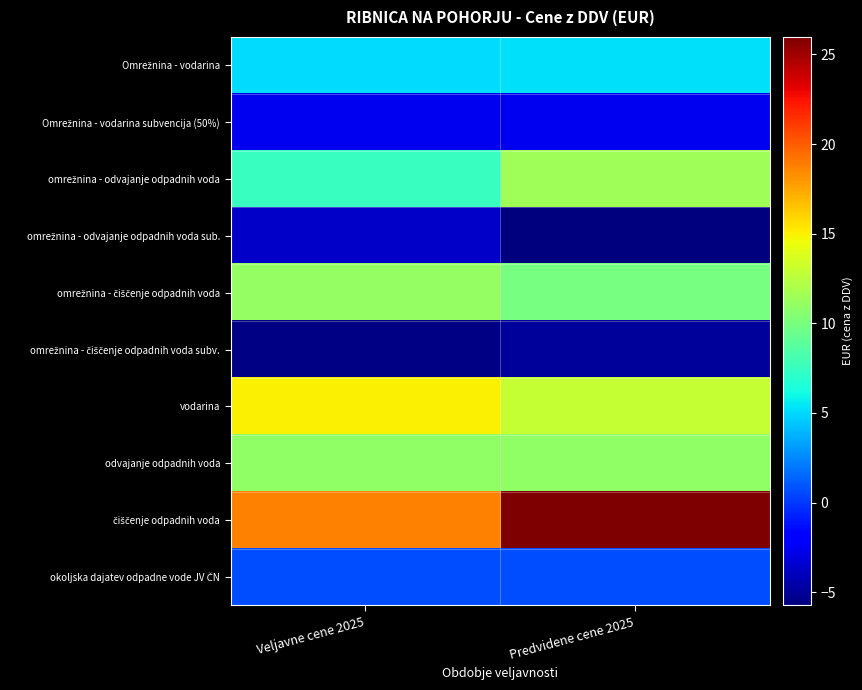

Which series has the largest range (max minus min)?

čiščenje odpadnih voda